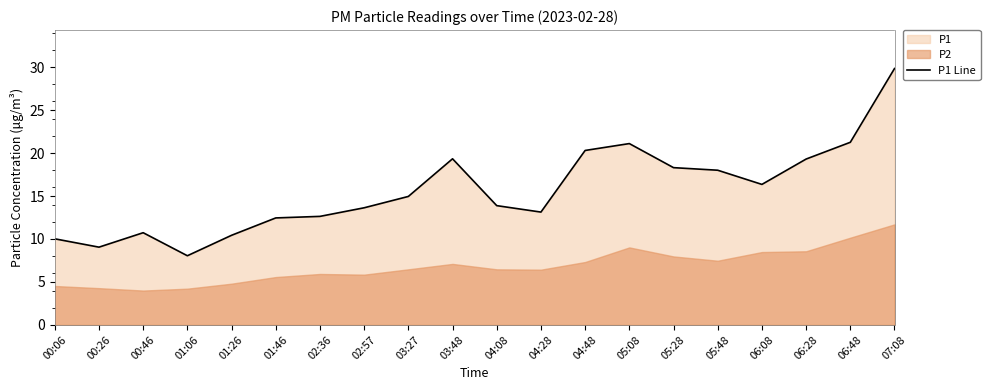

Rank the categories by value from lowest to highest.

01:06, 00:26, 00:06, 01:26, 00:46, 01:46, 02:36, 04:28, 02:57, 04:08, 03:27, 06:08, 05:48, 05:28, 06:28, 03:48, 04:48, 05:08, 06:48, 07:08